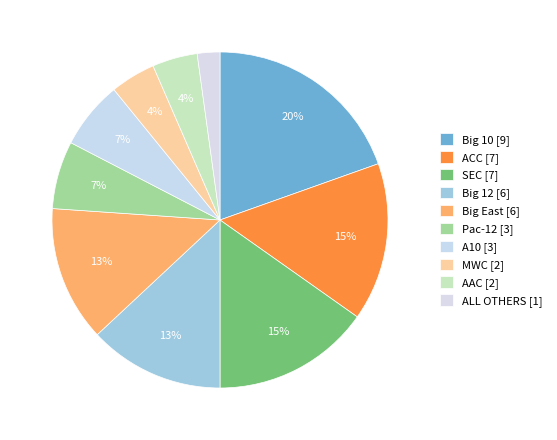

To the nearest percent, what percentage of the pie is Pac-12?

7%